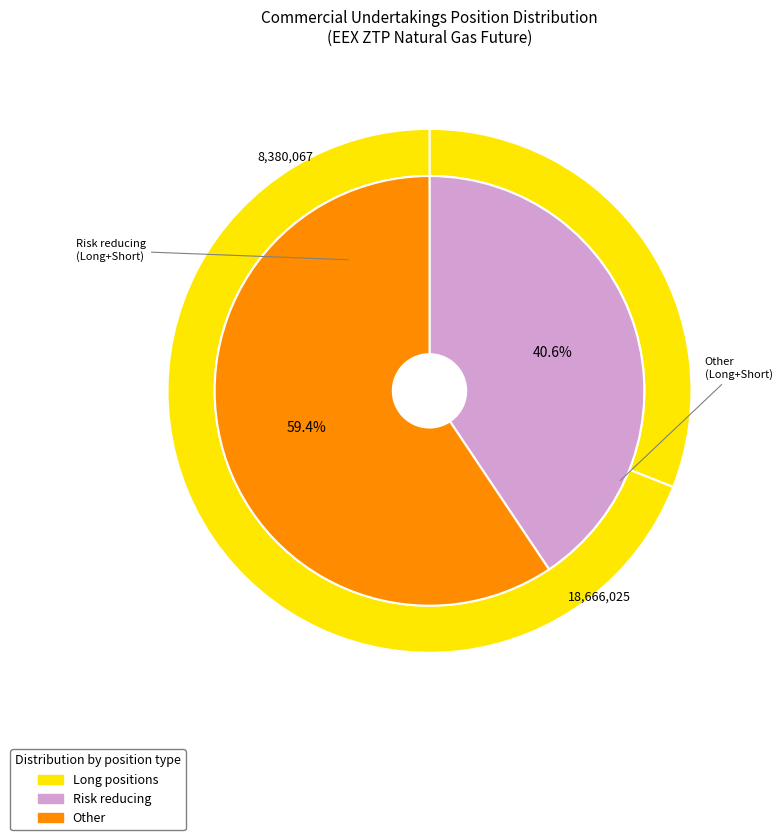

Is the sum of Other (Long) and Risk reducing (Short) greater than half?

No